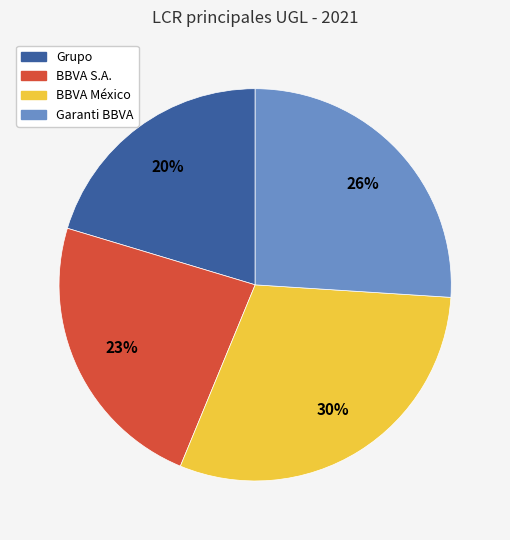

Is it true that BBVA México is 17% of the pie?

False